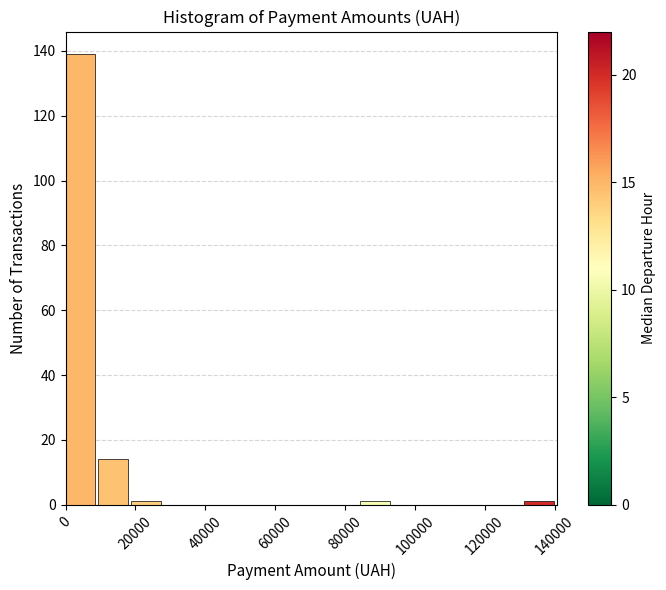

Reading left to right, transcribe this chart: for each bar, give the range it covers on the x-axis and its height. Neither the bar edges nor the heights are printed on the chart, so give them approximately, as read against the axes.

0 to 10000: 140
10000 to 18000: 14
18000 to 28000: under 2
28000 to 38000: 0
38000 to 46000: 0
46000 to 56000: 0
56000 to 66000: 0
66000 to 76000: 0
76000 to 84000: 0
84000 to 94000: under 2
94000 to 104000: 0
104000 to 112000: 0
112000 to 122000: 0
122000 to 132000: 0
132000 to 140000: under 2